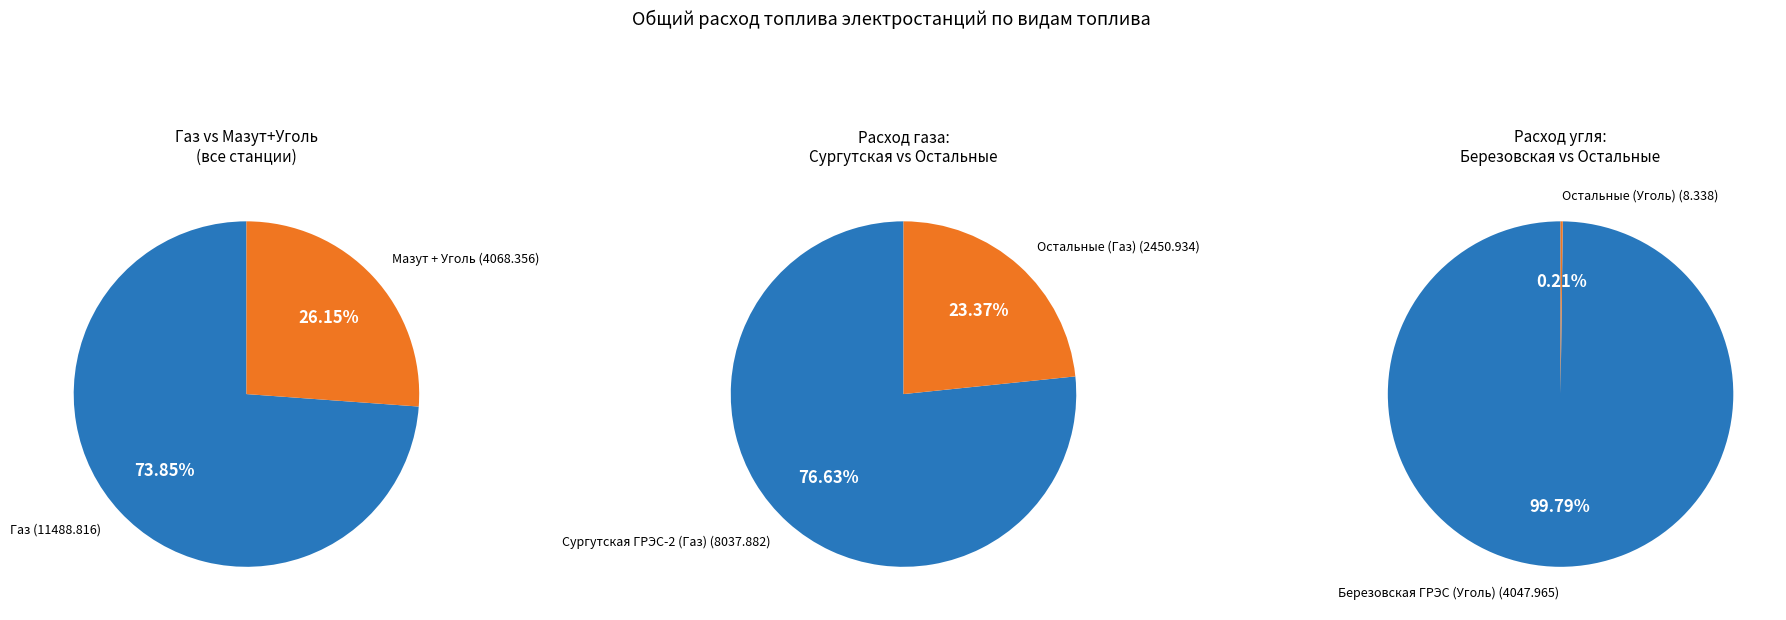

Is the sum of 1 and 0 greater than half?

Yes